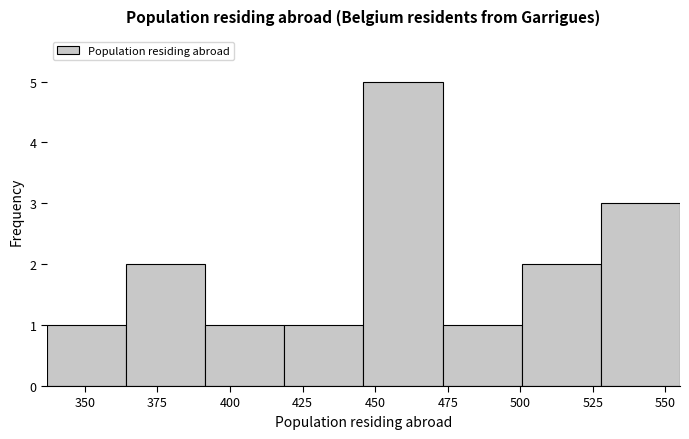

Over which range of the x-axis is the bar tallest?

445 to 475